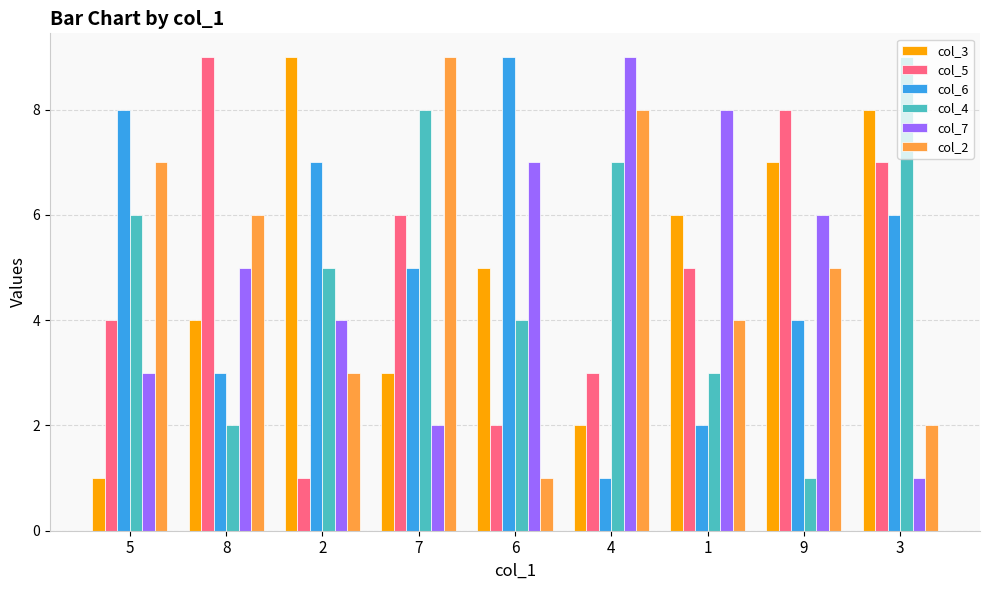

Reading right to left, extract all data points from this chart.

col_3: 8	7	6	2	5	3	9	4	1
col_5: 7	8	5	3	2	6	1	9	4
col_6: 6	4	2	1	9	5	7	3	8
col_4: 9	1	3	7	4	8	5	2	6
col_7: 1	6	8	9	7	2	4	5	3
col_2: 2	5	4	8	1	9	3	6	7